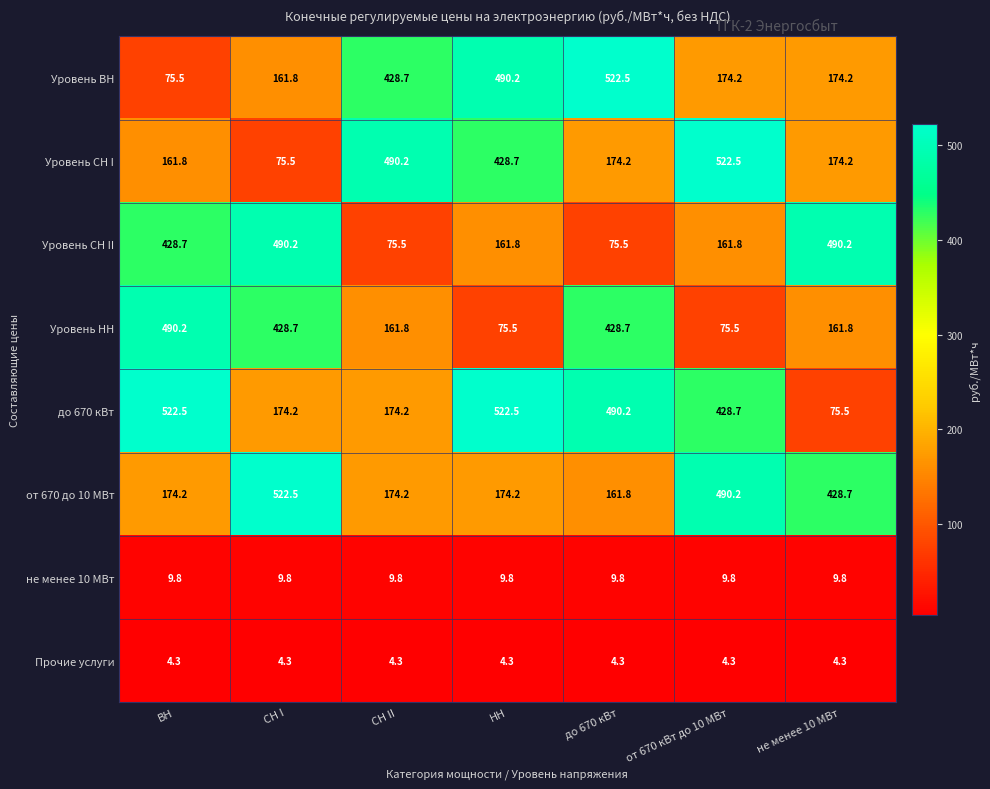

Count the number of data series in this chart.

8